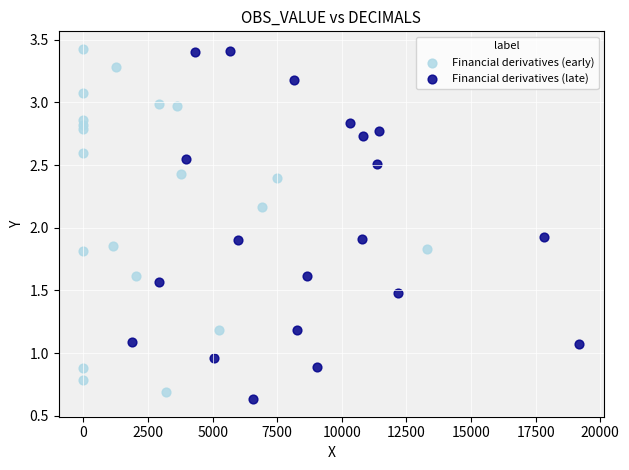

What are all the series names shown in the legend?

Financial derivatives (early), Financial derivatives (late)